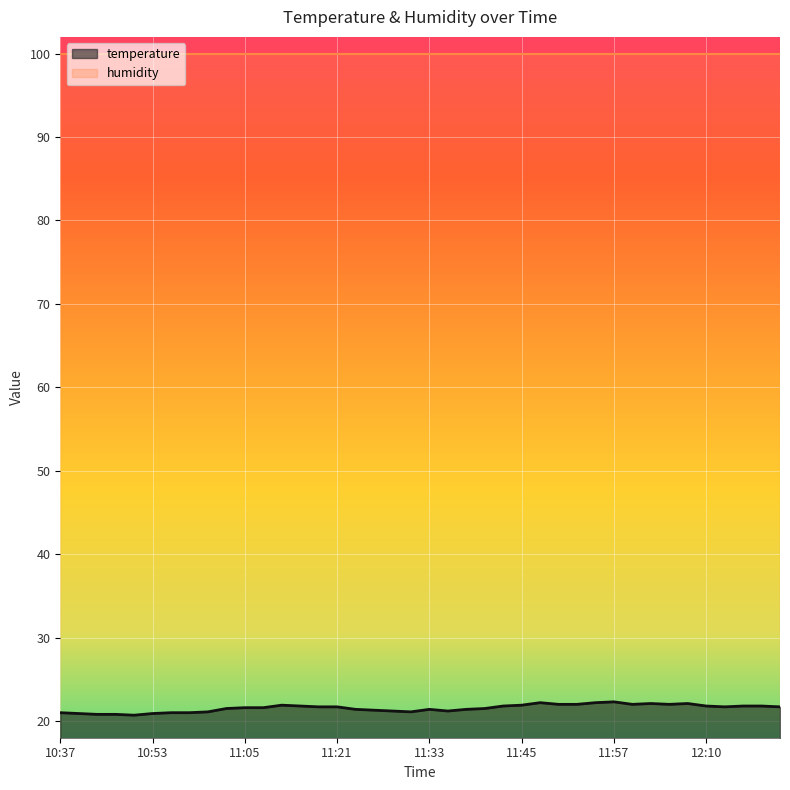

Is it true that the value at 11:30 is 21.1?

True